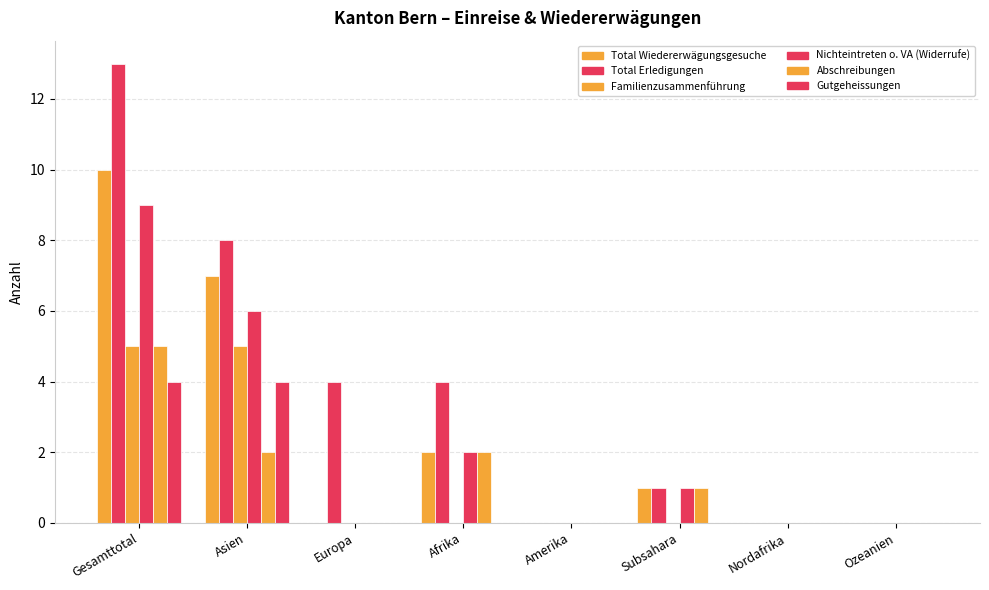

Which category has the highest value across all series?

Gesamttotal